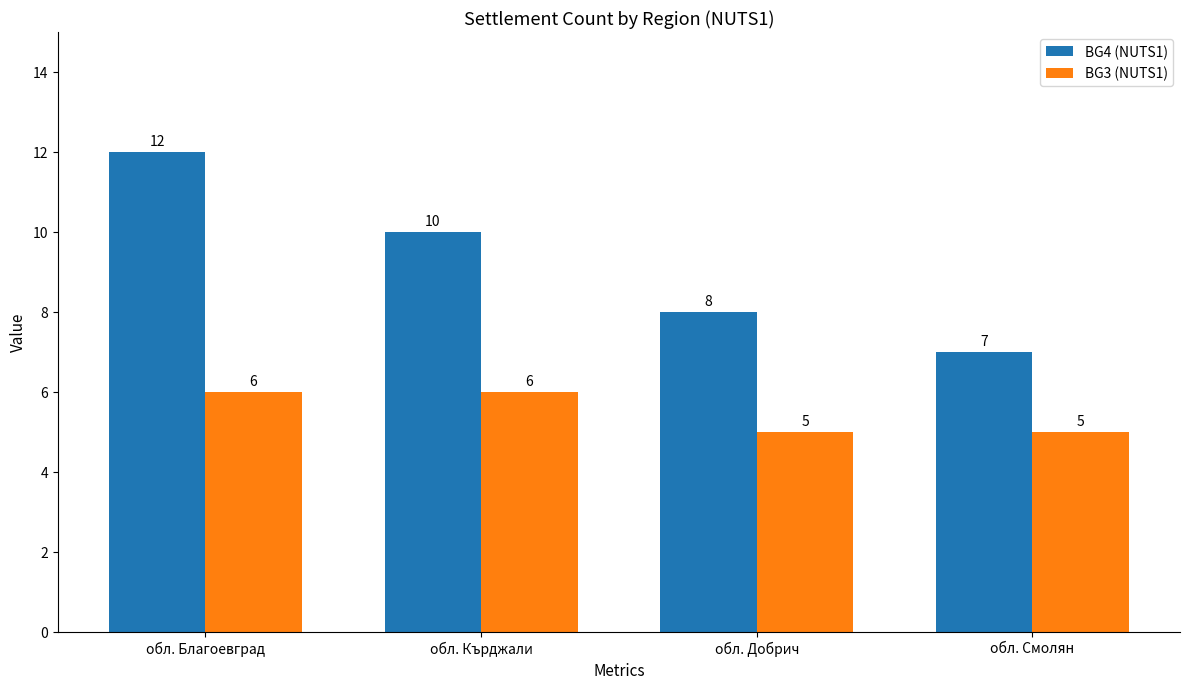

What is the label of the 2nd bar from the left?

обл. Кърджали